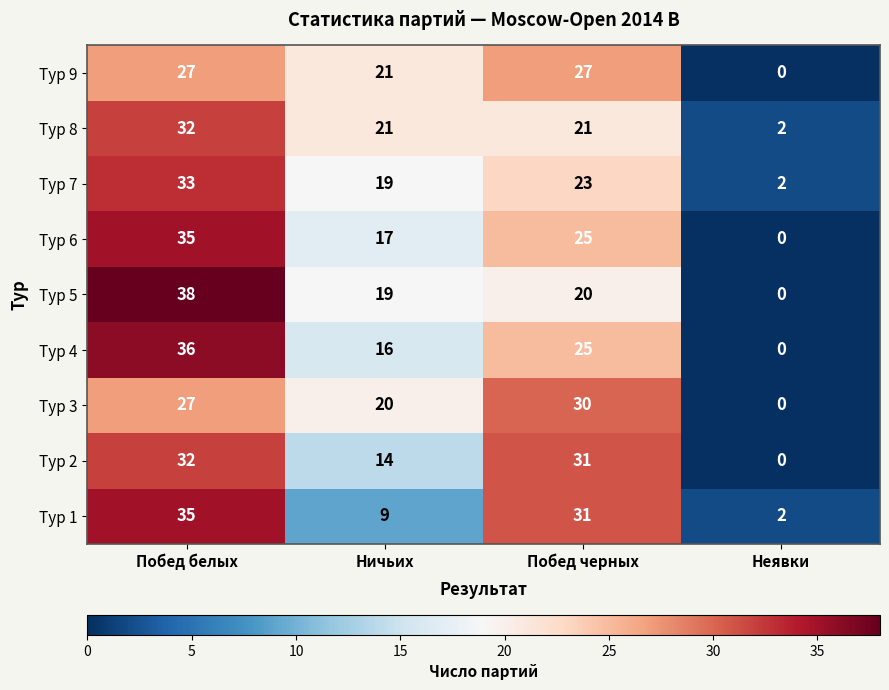

How many positive values does the Тур 4 series have?

3